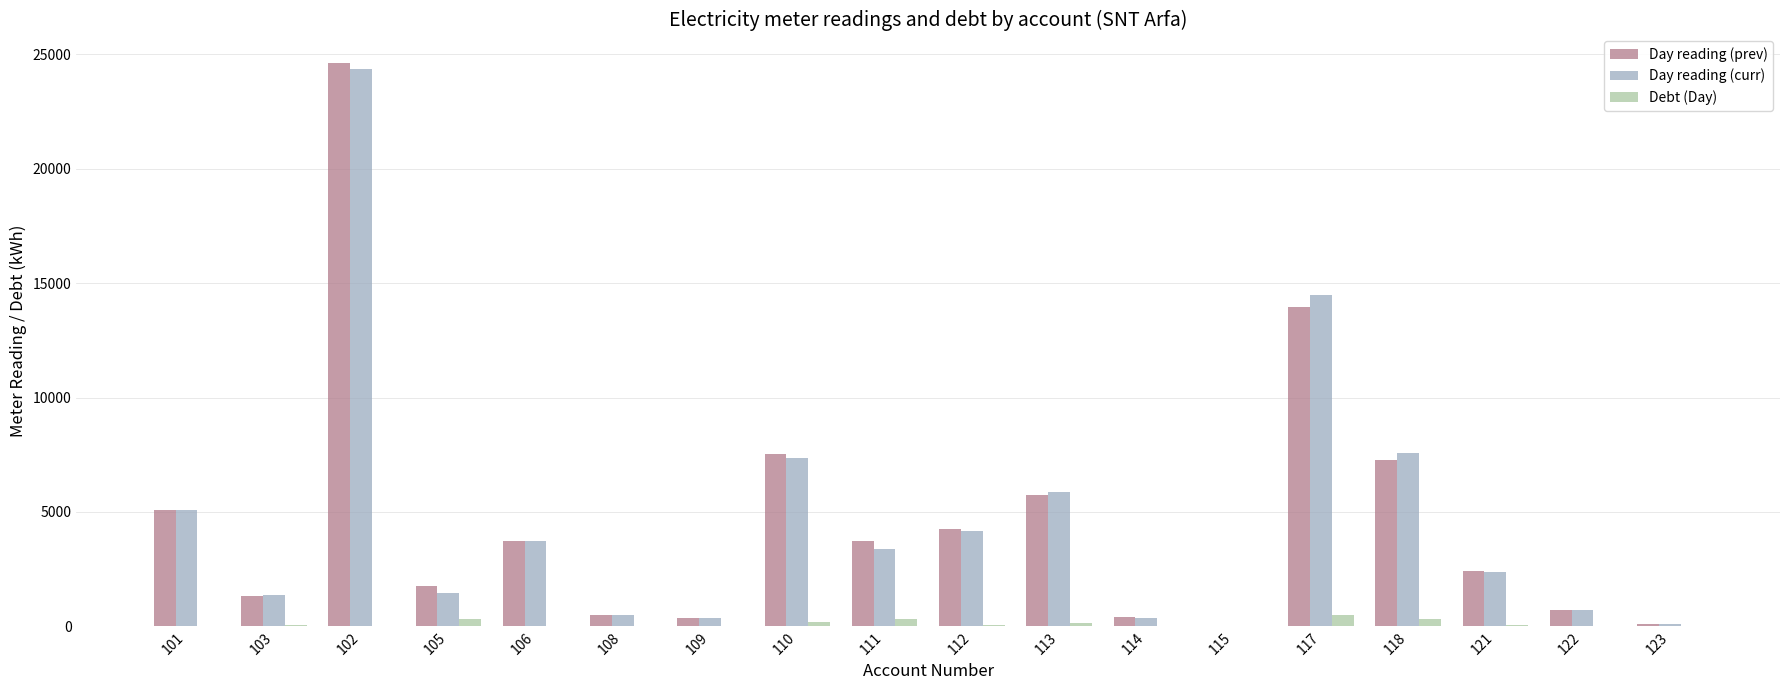

The value of Day reading (prev) at 105 is 1746. True or false?

True